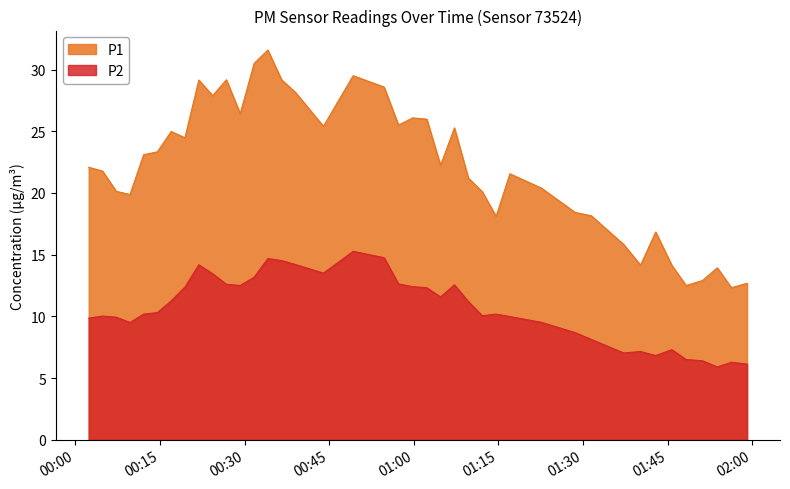

Which series has the widest spread of values?

P1